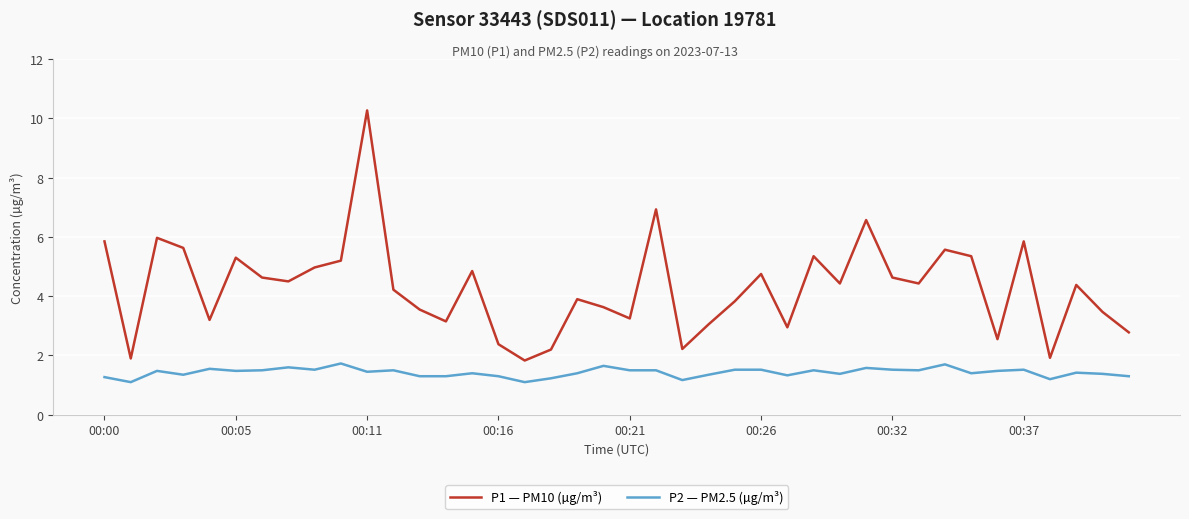

True or false: P1 — PM10 (µg/m³) and P2 — PM2.5 (µg/m³) cross at least once.

False